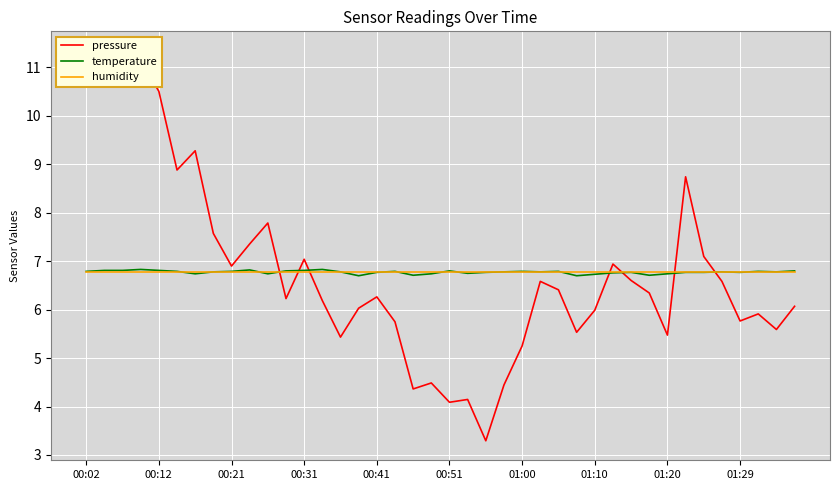

Is it true that temperature equals 6.8 at 00:31?

True